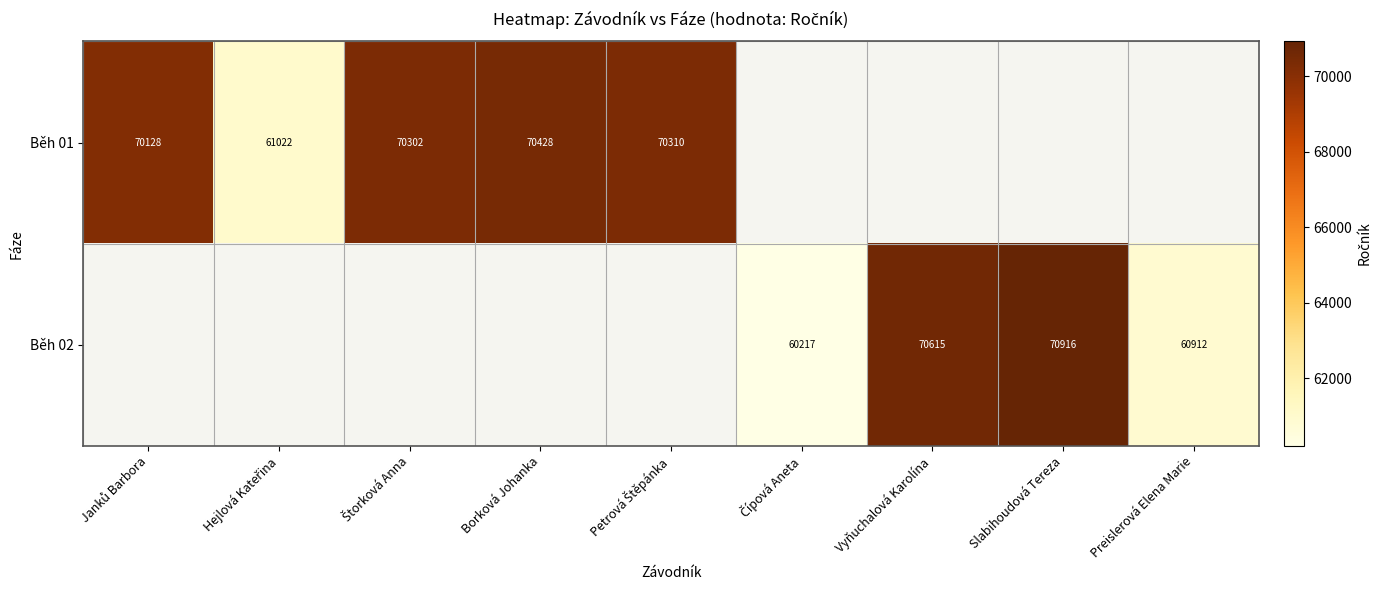

Which label corresponds to the largest value in the chart?

Slabihoudová Tereza